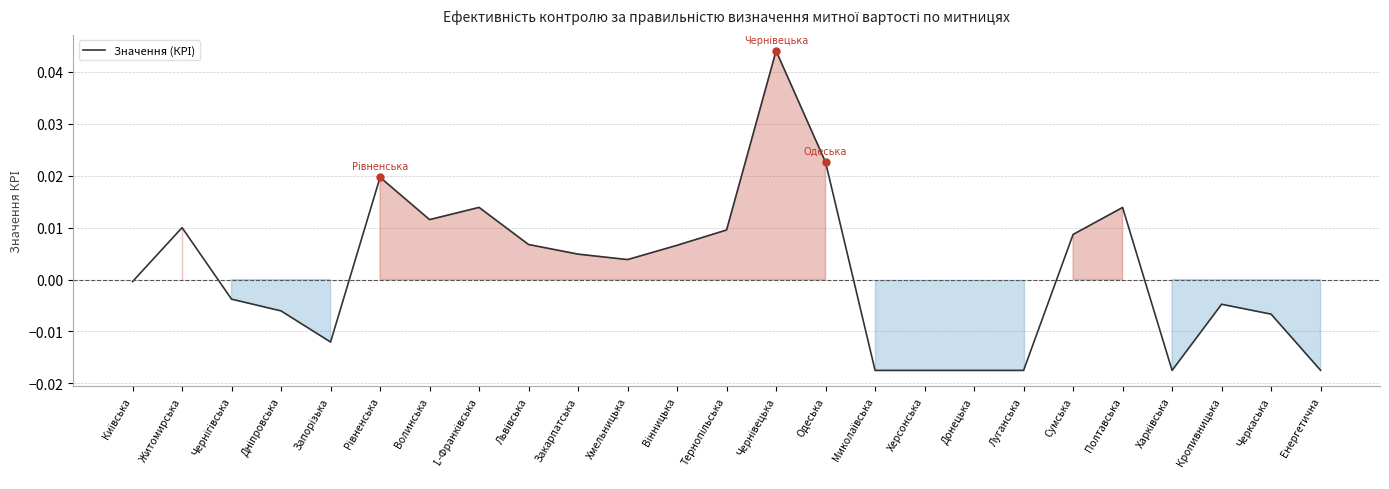

True or false: the data shows -0.0 at Енергетична.

True